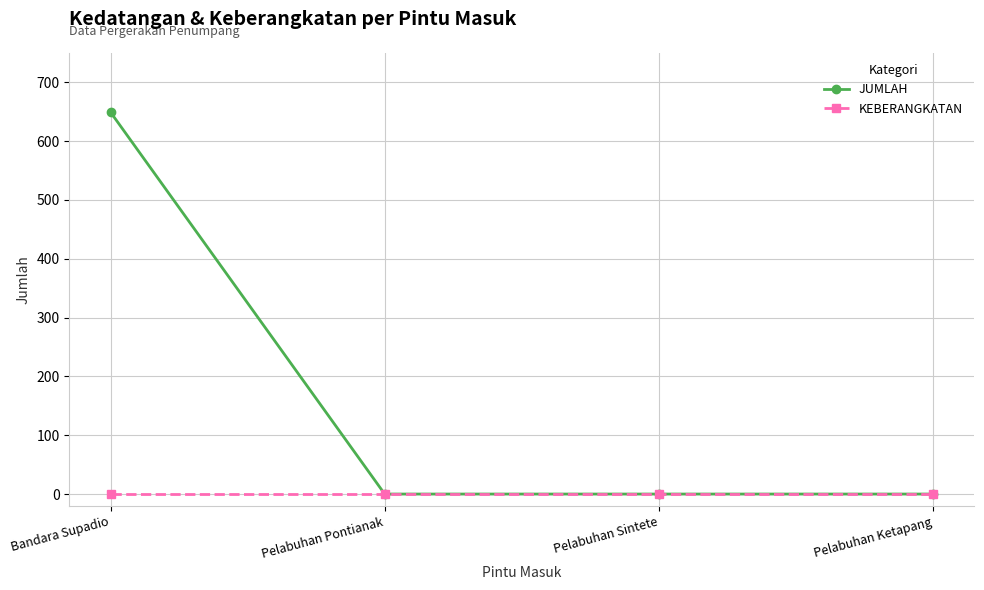

What is the label of the 1st point from the right?

Pelabuhan Ketapang